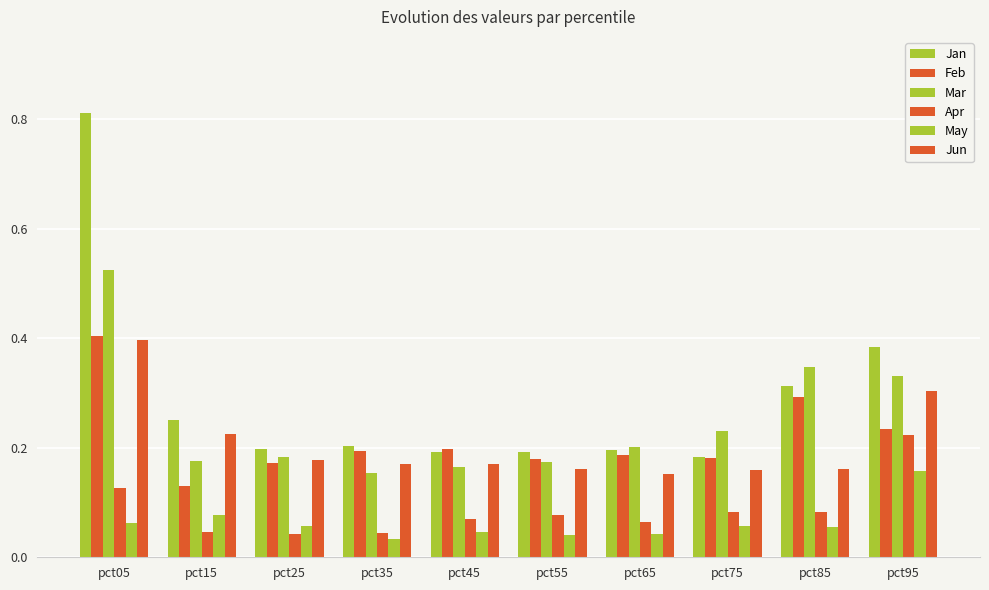

How many data points does each series have?

10